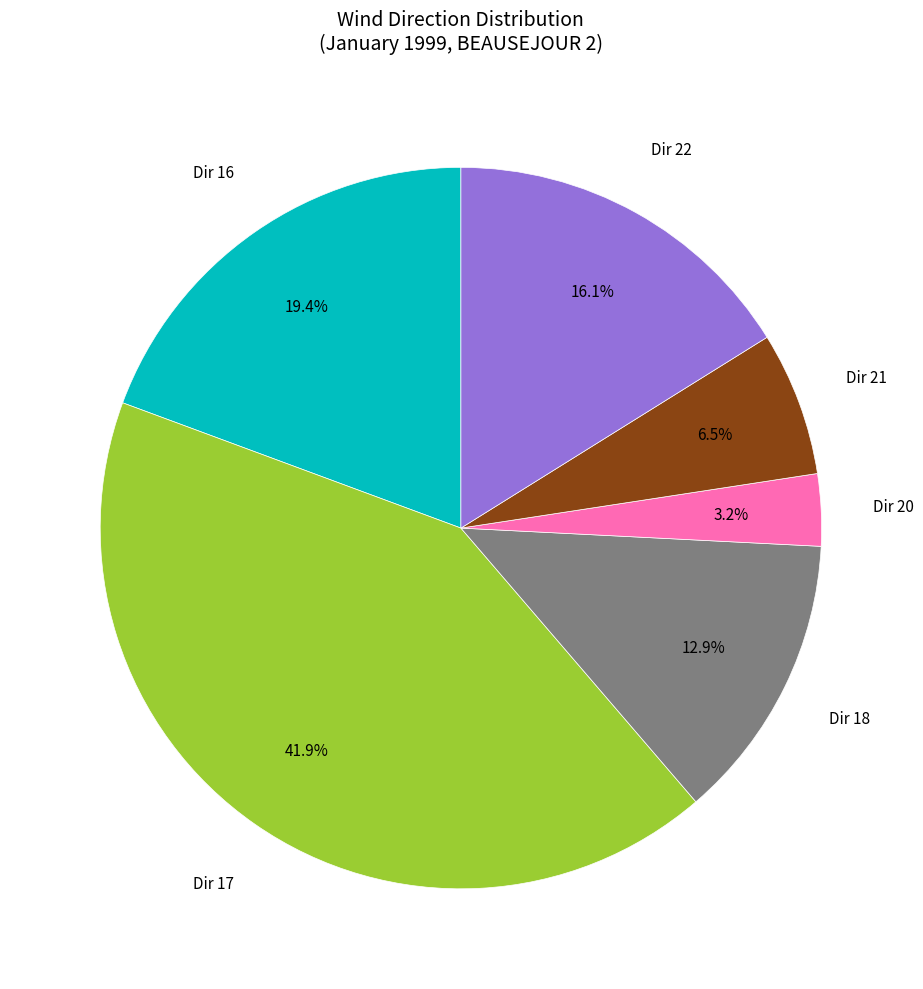

Does any single category account for the majority?

No